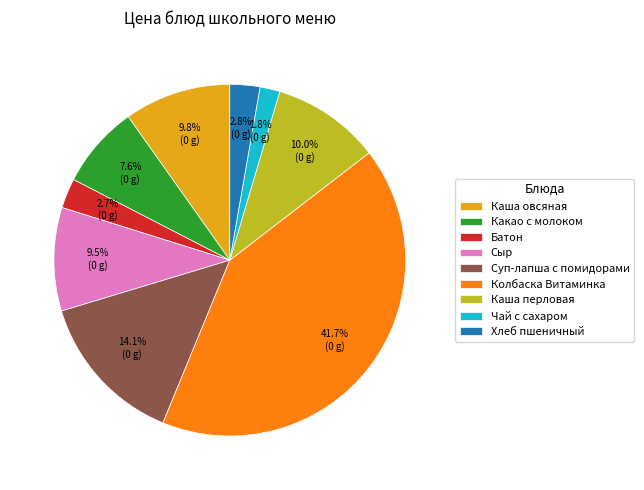

Do Чай с сахаром and Сыр together represent more than half of the pie?

No